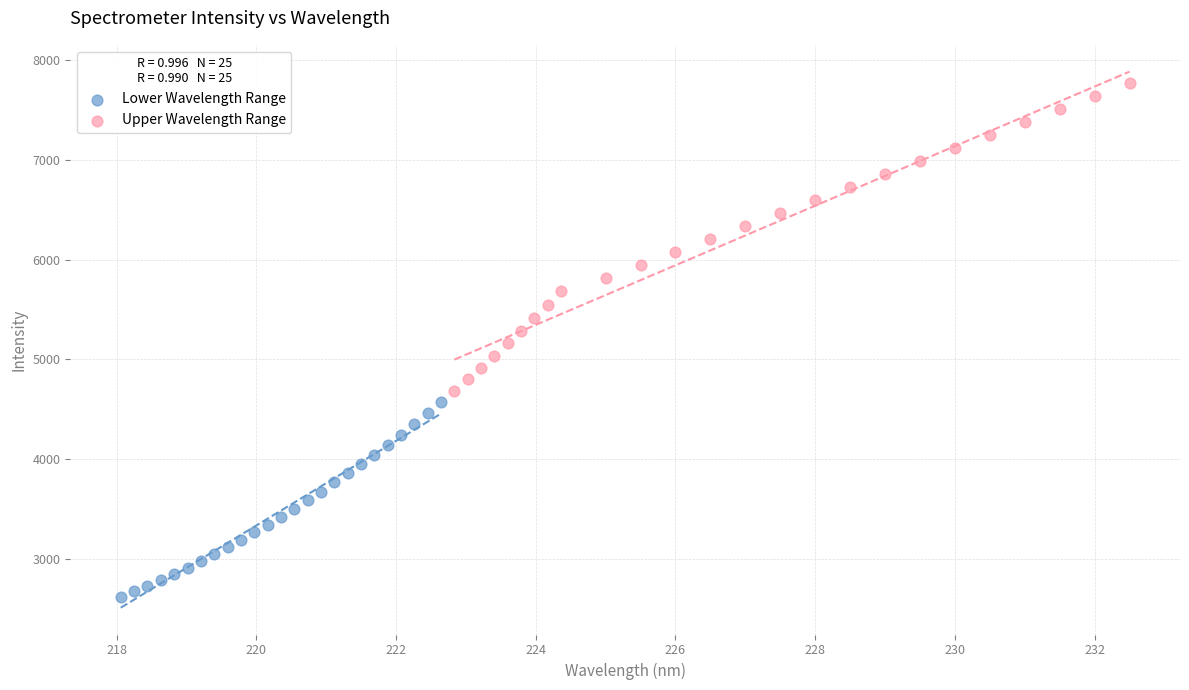

Which series has the largest Y range (max minus min)?

Upper Wavelength Range